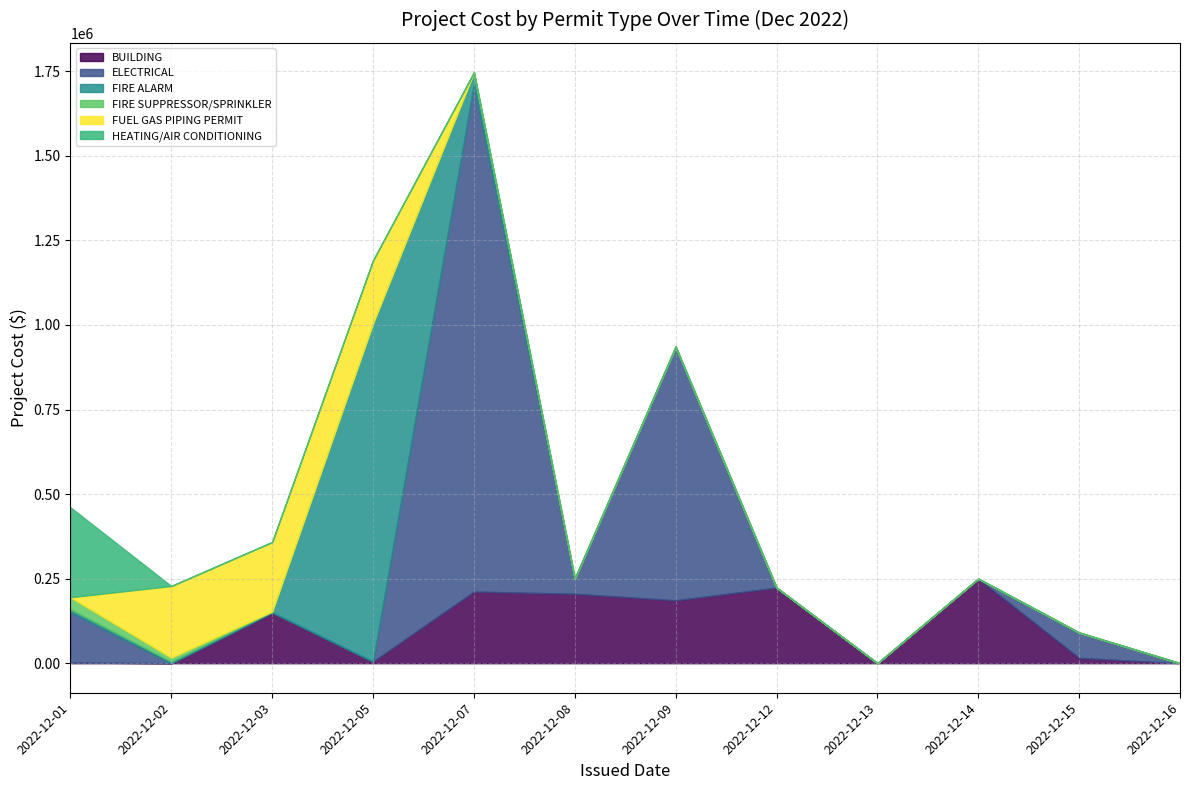

At how many categories does at least one series exceed 1165973?

1